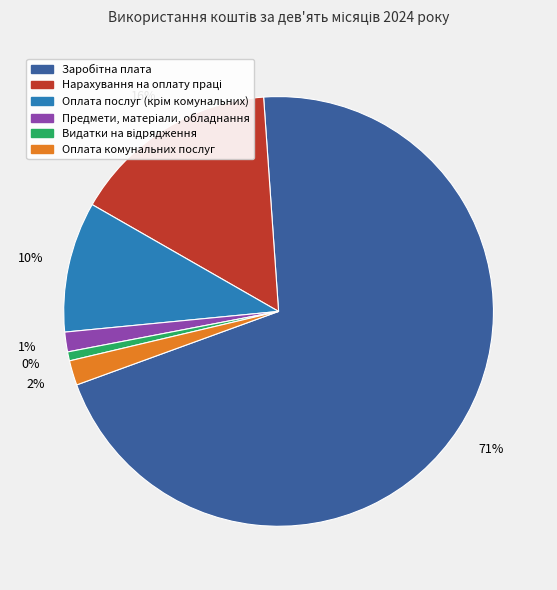

Which category has the biggest portion of the pie?

Заробітна плата